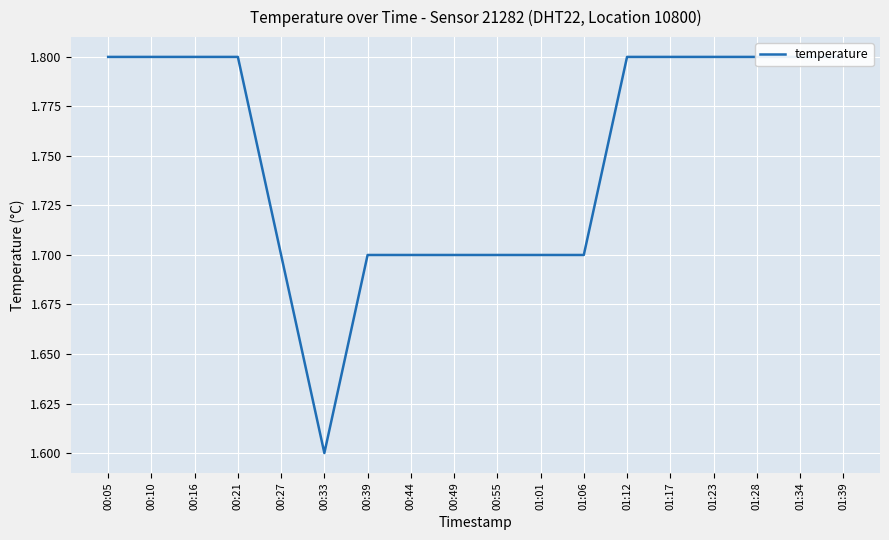

Where is the data nearest to the value 1?

00:33